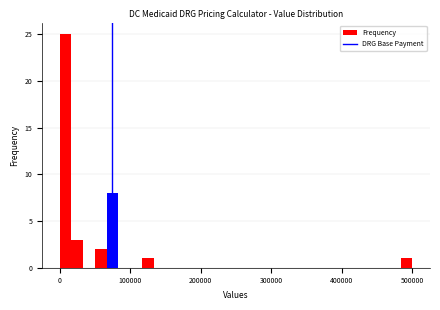

Around what value on the x-axis is the tallest bar? Give the approximate position of its centre, as read against the axis.

10000